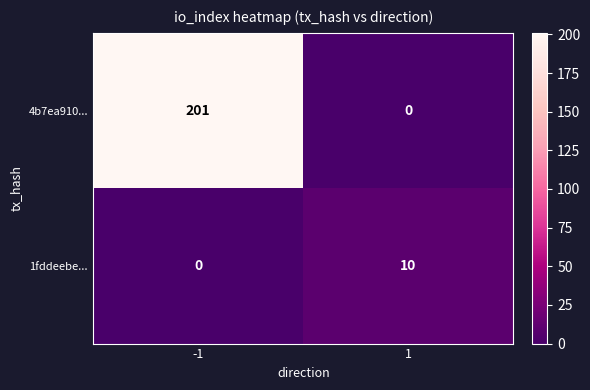

At which category is the sum across all series the highest?

-1